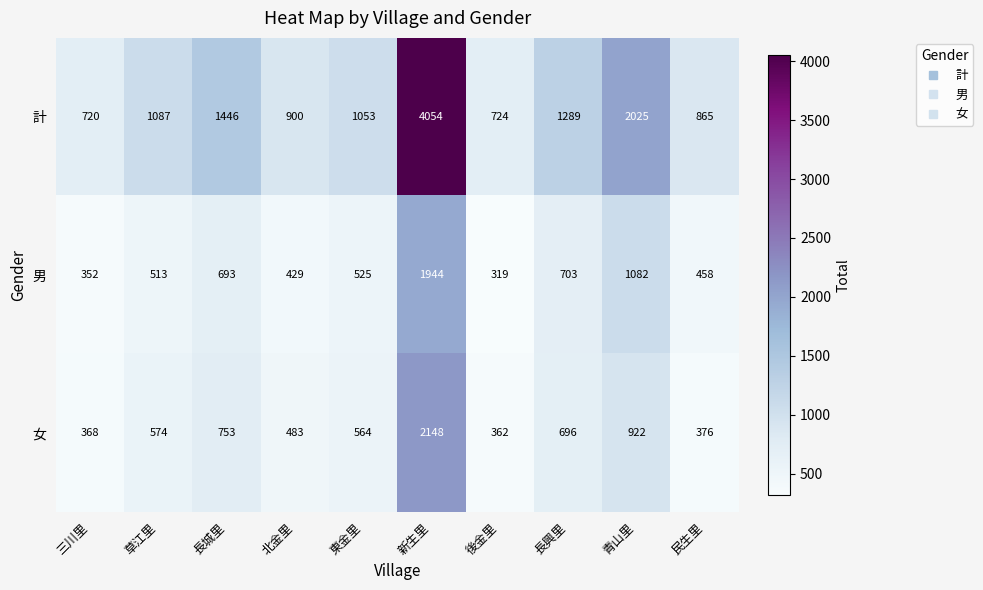

At how many categories does at least one series exceed 3157?

1